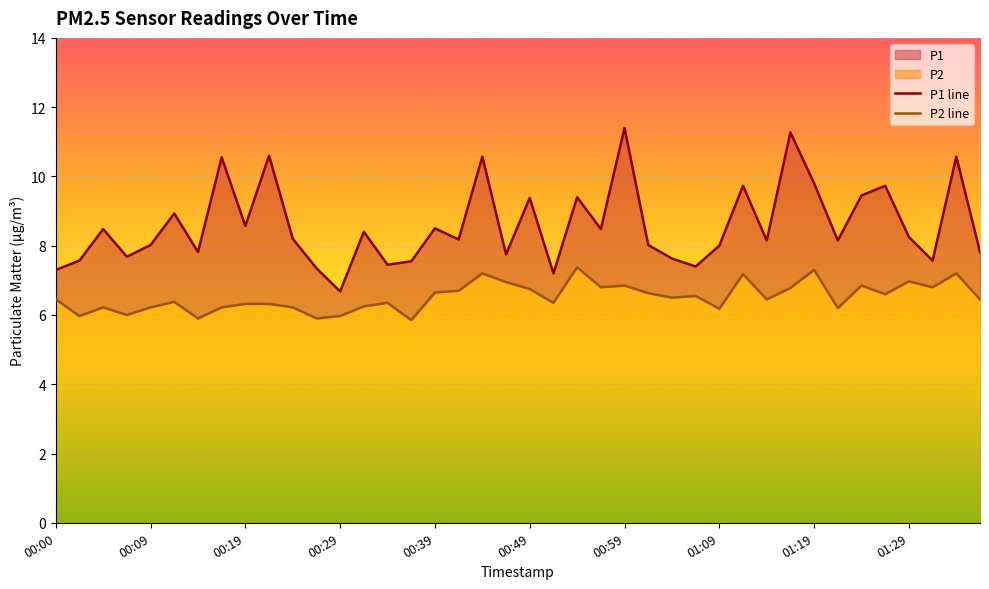

Reading left to right, transcribe all the data shown in this chart.

P1 line: 7.3	7.6	8.5	7.7	8.0	8.9	7.8	10.6	8.6	10.6	8.2	7.3	6.7	8.4	7.5	7.5	8.5	8.2	10.6	7.8	9.4	7.2	9.4	8.5	11.4	8.0	7.6	7.4	8.0	9.7	8.2	11.3	9.8	8.2	9.4	9.7	8.2	7.6	10.6	7.8
P2 line: 6.5	6.0	6.2	6.0	6.2	6.4	5.9	6.2	6.3	6.3	6.2	5.9	6.0	6.2	6.3	5.8	6.7	6.7	7.2	7.0	6.8	6.3	7.4	6.8	6.8	6.6	6.5	6.5	6.2	7.2	6.5	6.8	7.3	6.2	6.8	6.6	7.0	6.8	7.2	6.5